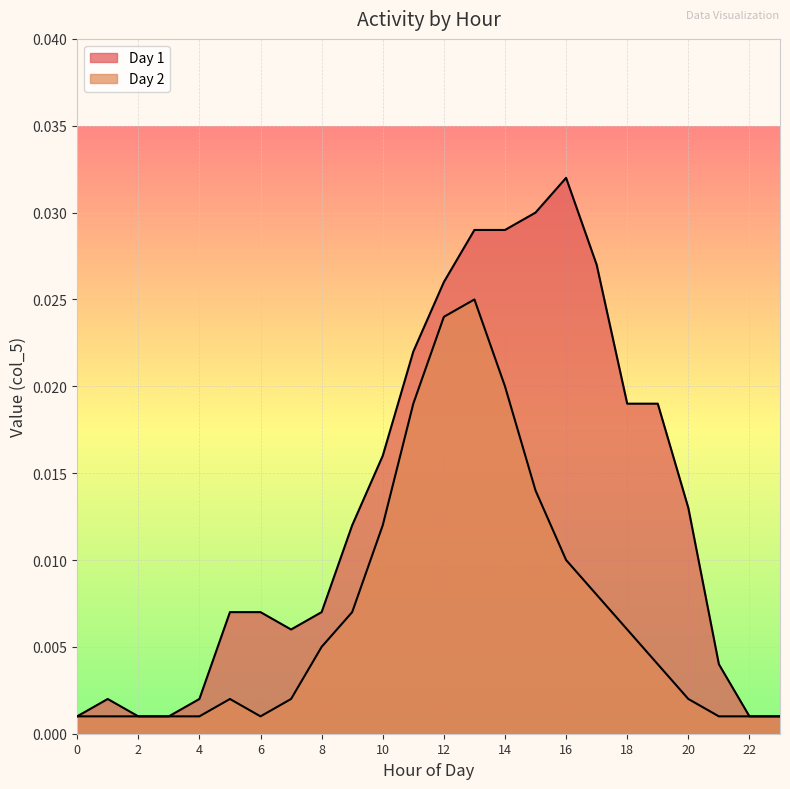

True or false: Day 2 has more than 1 interior local peaks.

True